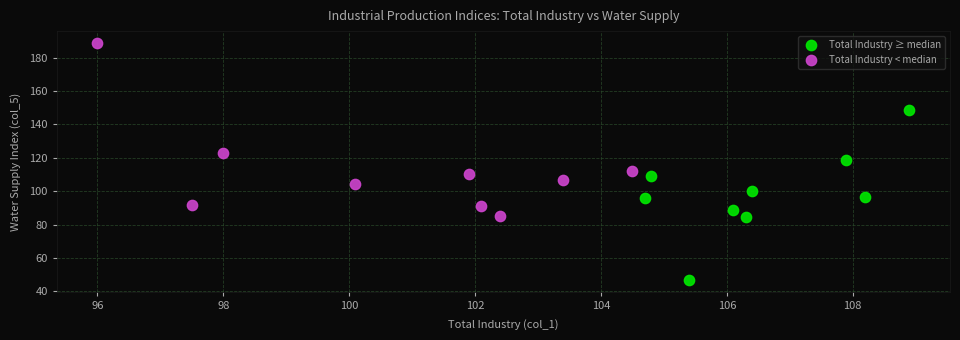

Which series contains the lowest Y value?

Total Industry ≥ median